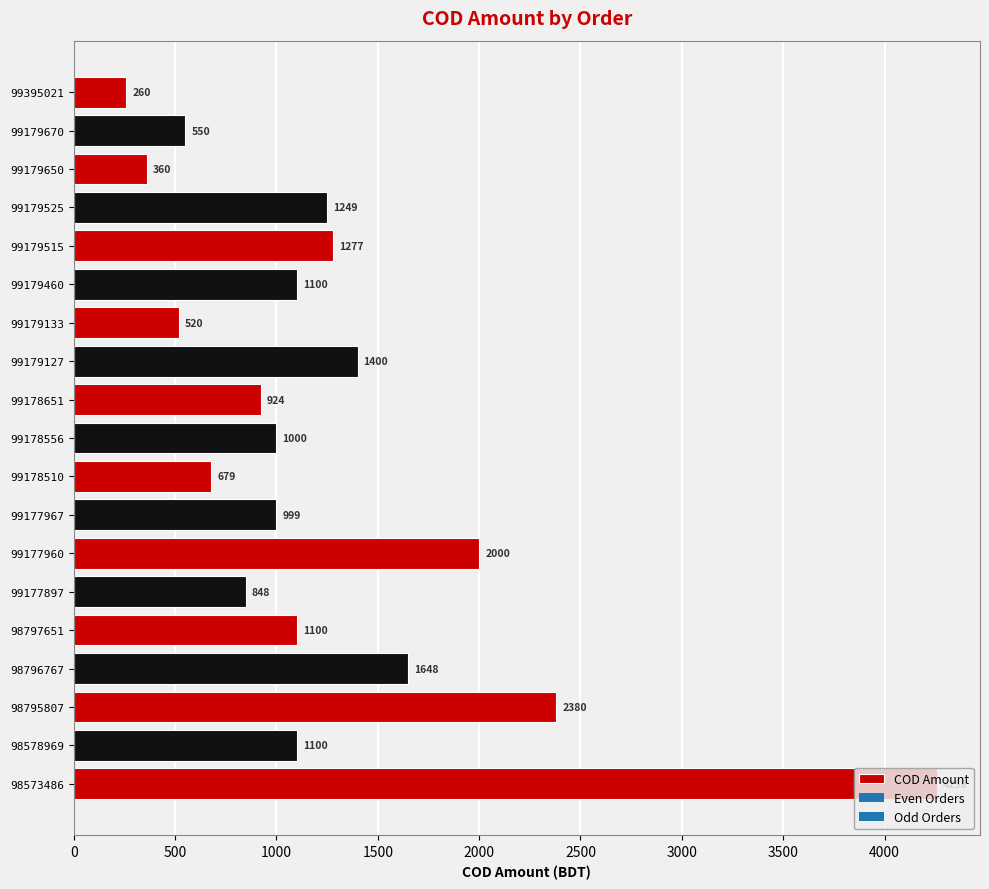

True or false: the data shows 360 at 99179650.

True